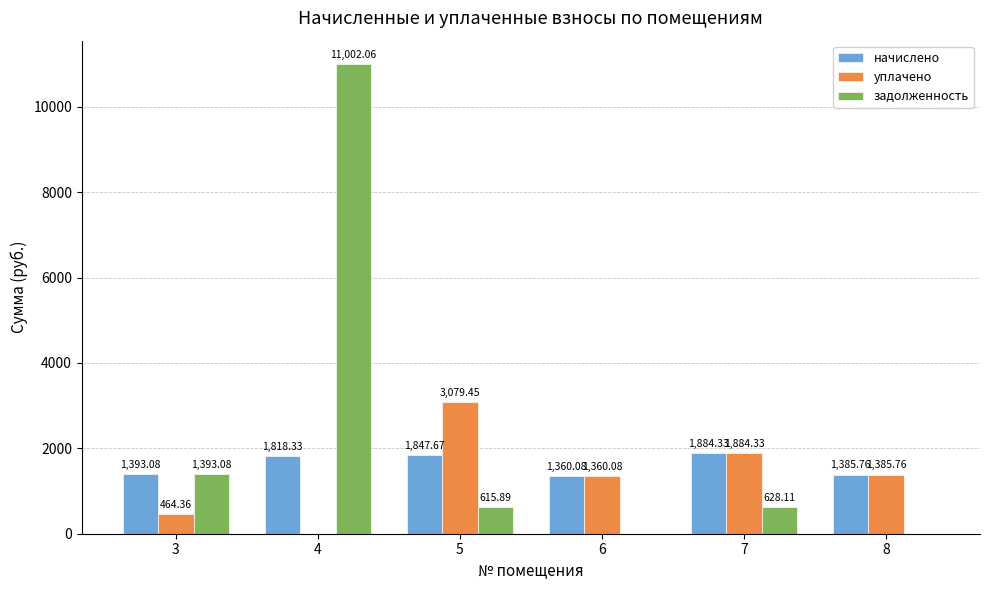

Is the value of уплачено at 3 greater than the value of начислено at 6?

No